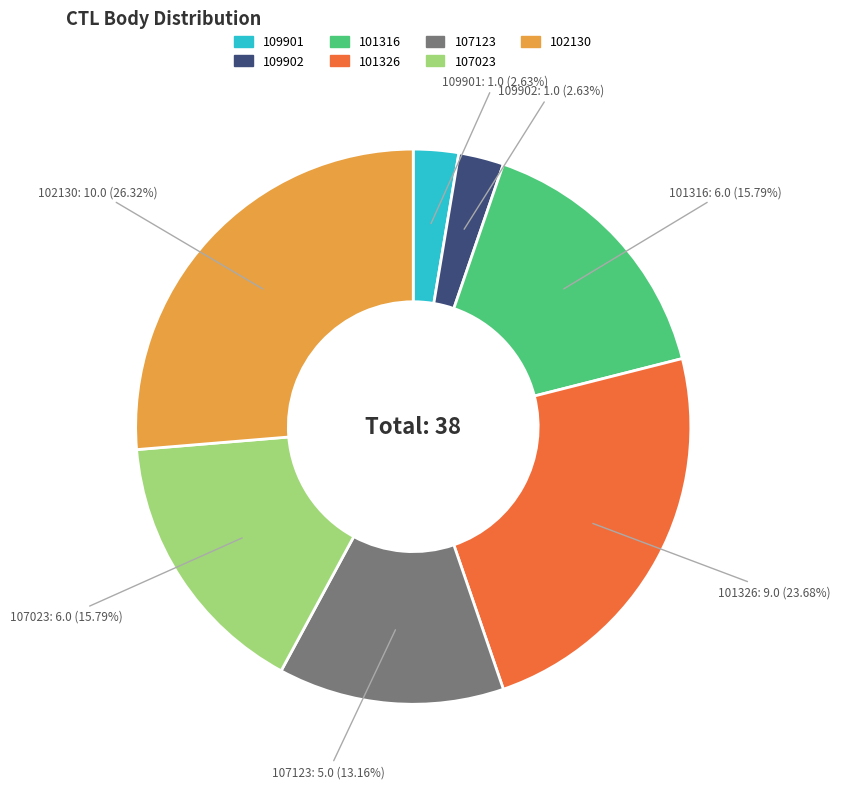

To the nearest percent, what percentage of the pie is 107023?

16%